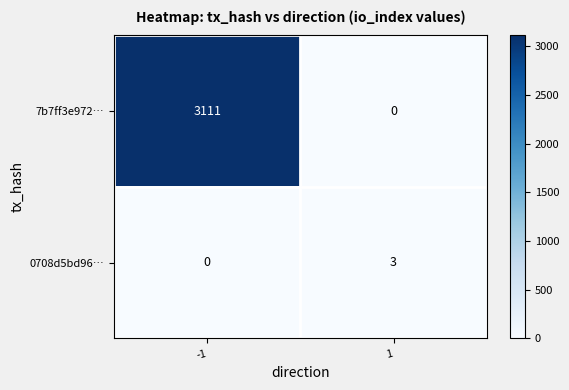

Reading left to right, extract all data points from this chart.

7b7ff3e972…: -1=3111	1=0
0708d5bd96…: -1=0	1=3